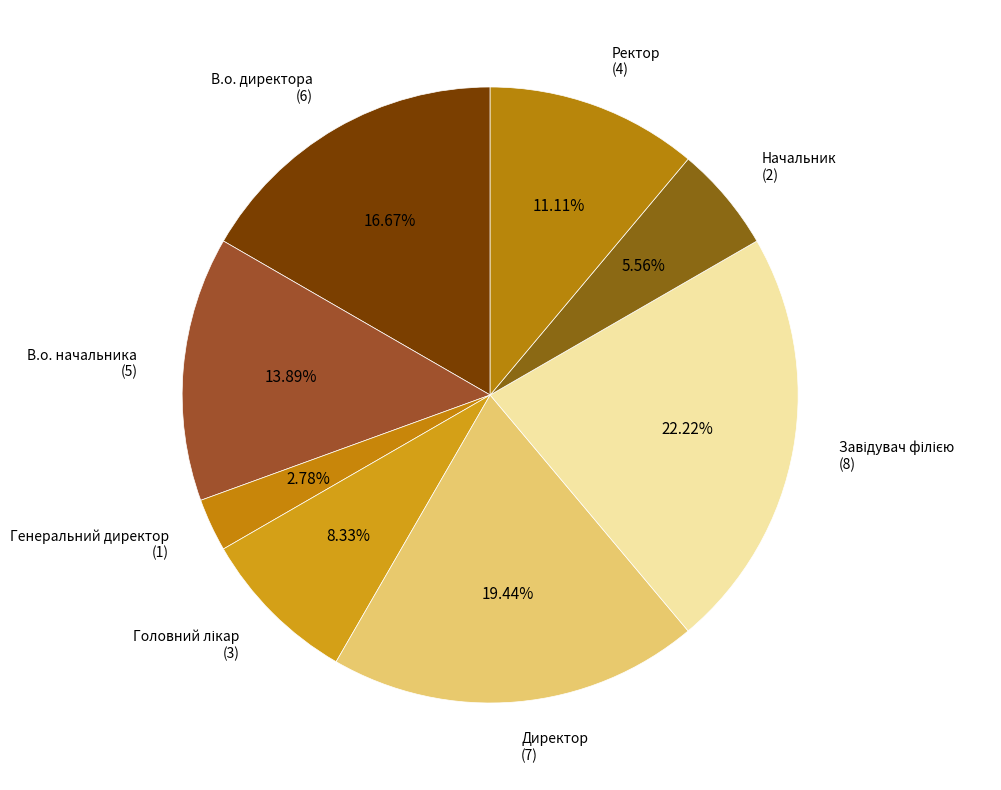

Which has a higher value, В.о. начальника or Генеральний директор?

В.о. начальника